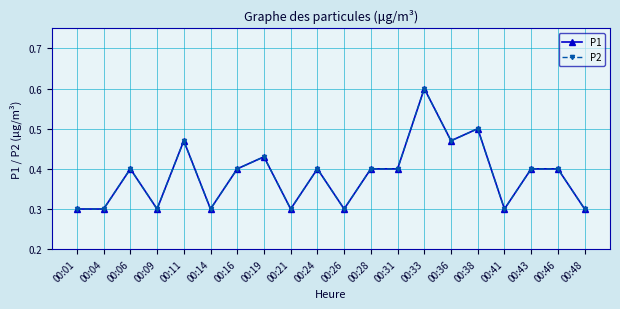

What is the difference between the maximum and minimum values in the P2 series?

0.3